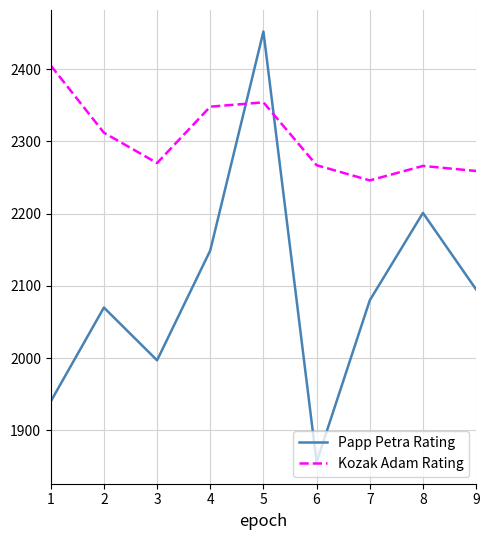

What is the greatest value displayed?

2452